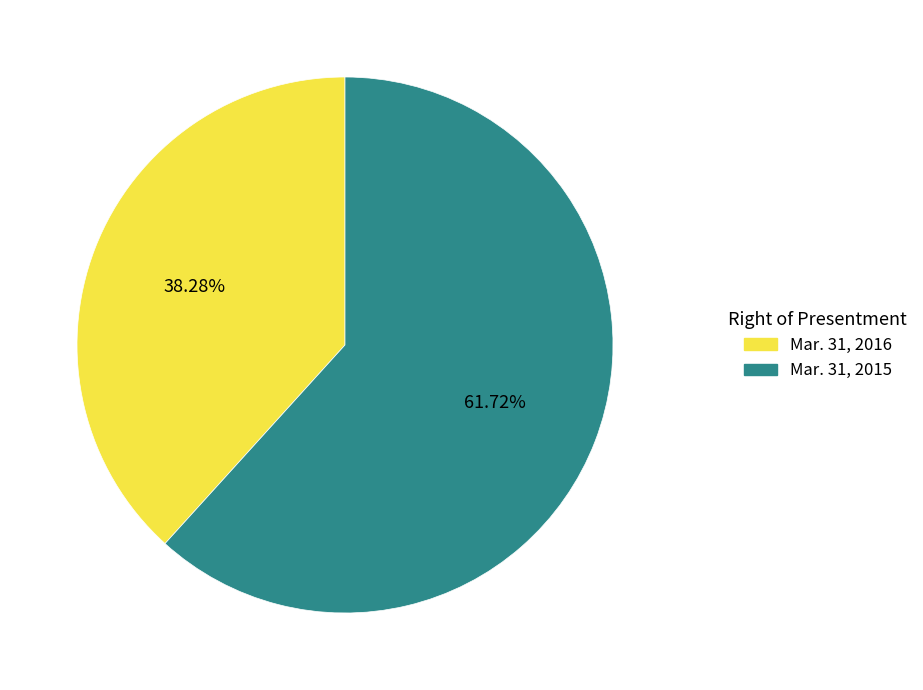

Combined, do Mar. 31, 2015 and Mar. 31, 2016 account for over 50%?

Yes